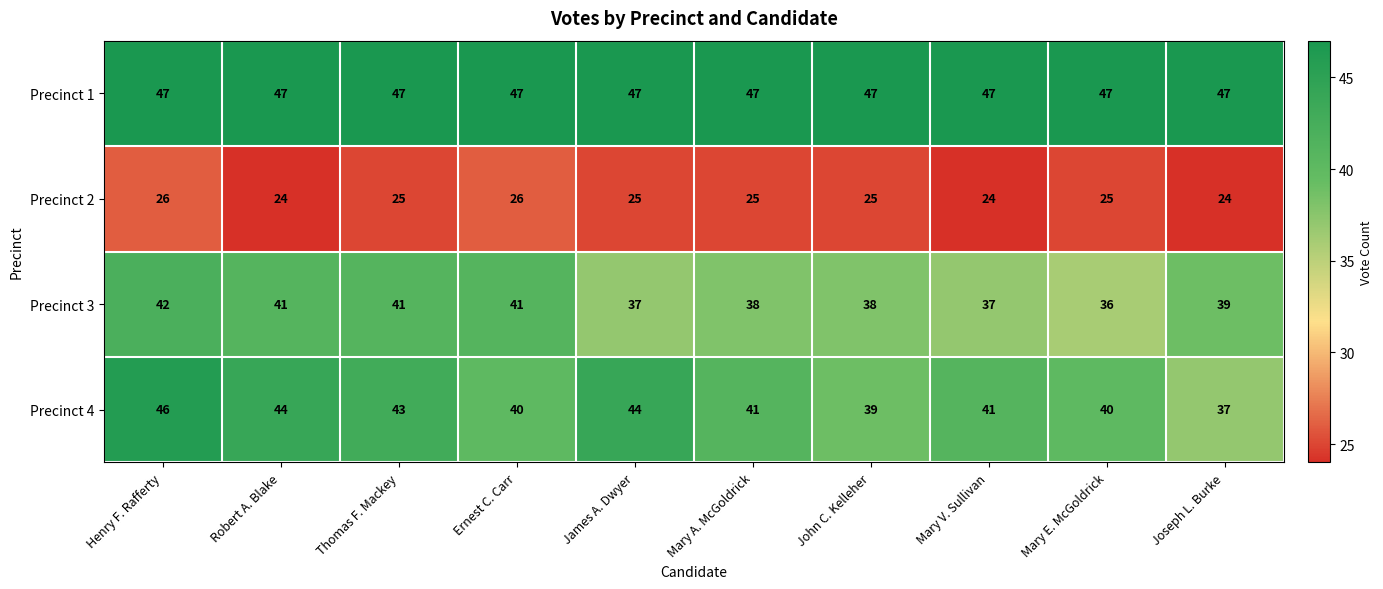

Which series has the largest total across all categories?

Precinct 1